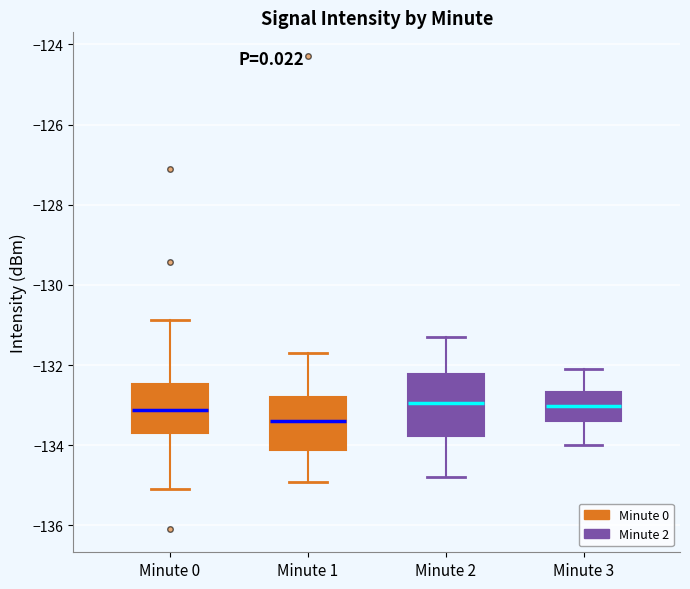

Comparing the boxes themselves (not the whiskers), which one is the tallest?

Minute 2